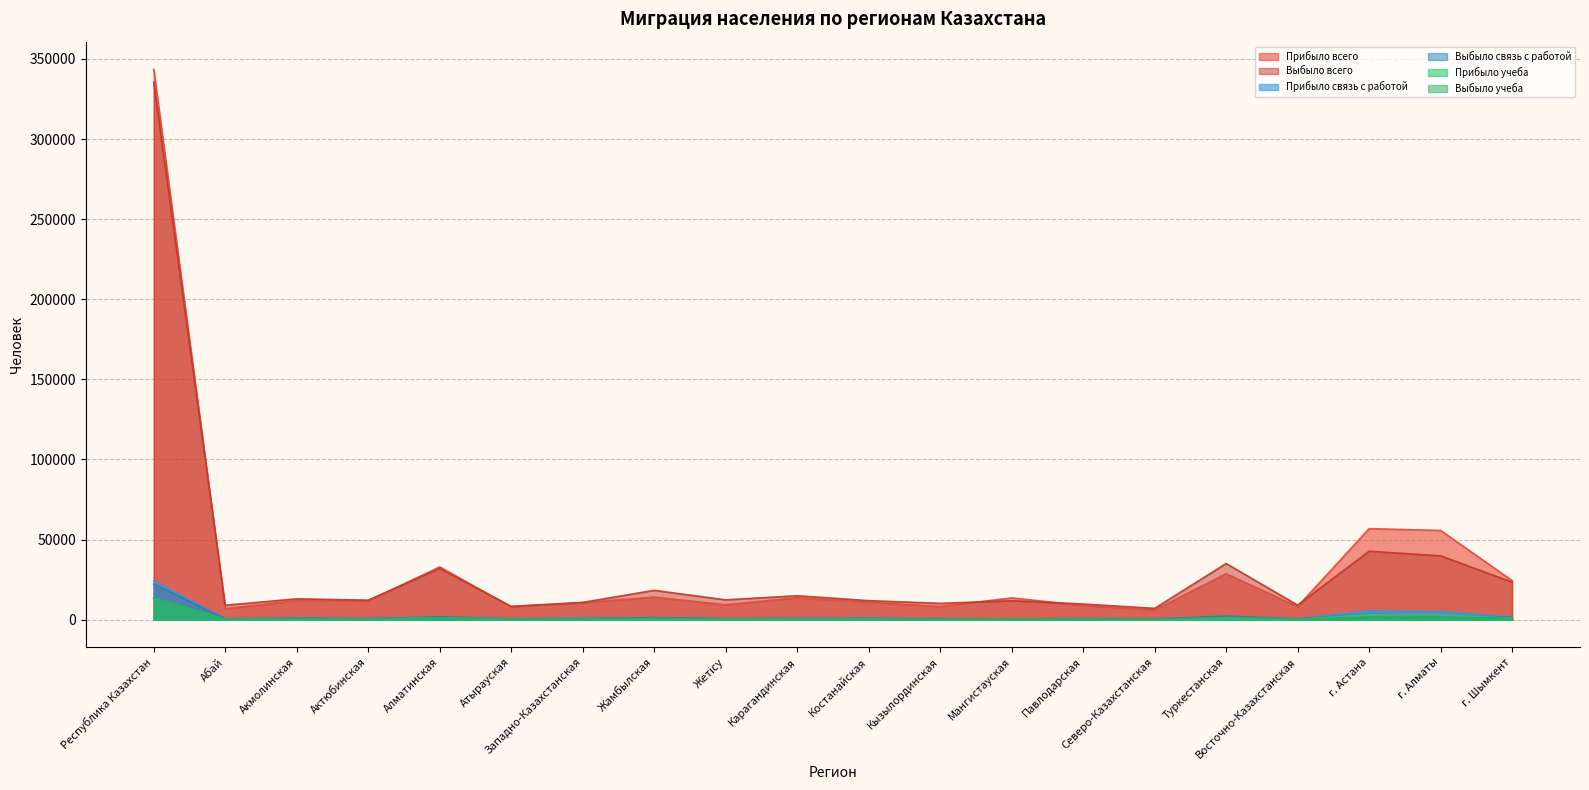

How many lines are shown in the chart?

6